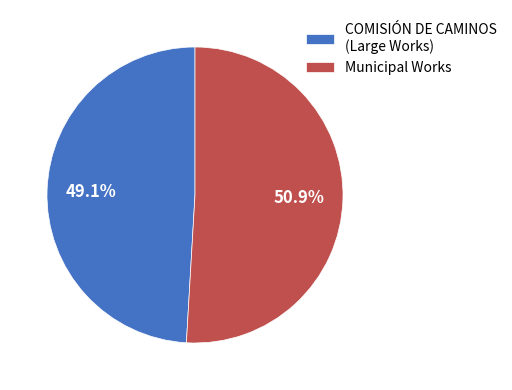

Is the sum of COMISIÓN DE CAMINOS (Large Works) and Municipal Works greater than half?

Yes